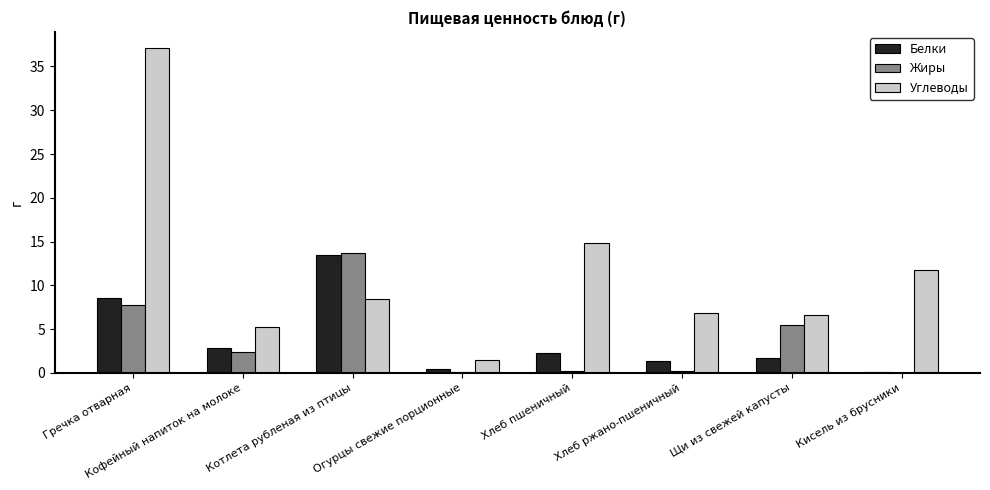

Read the Белки value at Гречка отварная.

8.6